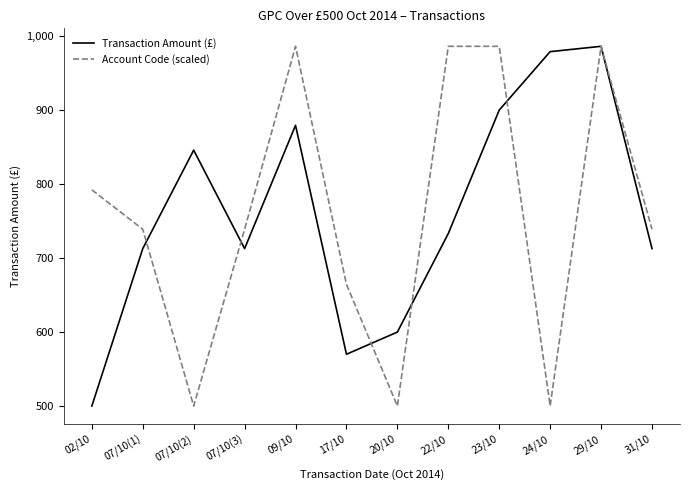

The Account Code (scaled) series shows 986.4 at 23/10. True or false?

True